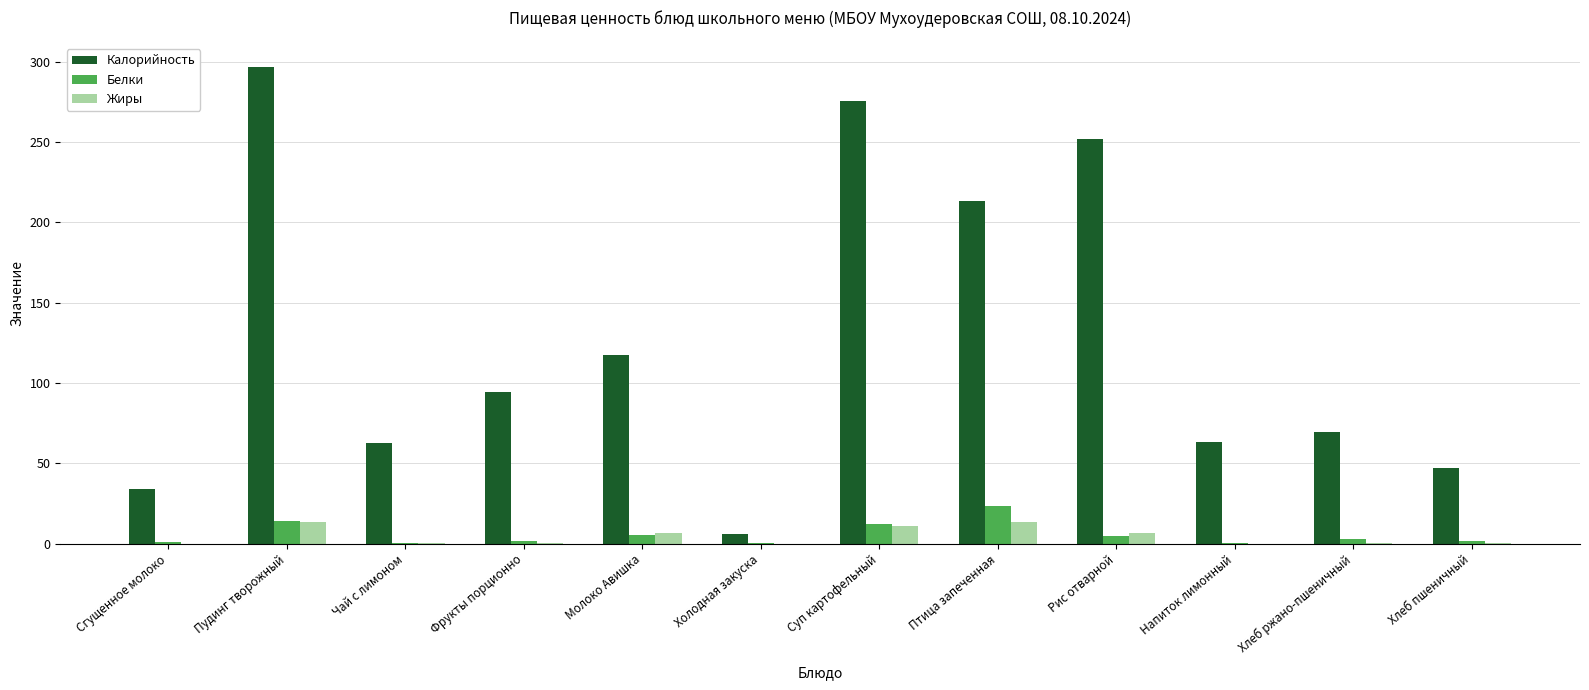

Read the Калорийность value at Птица запеченная.

213.3